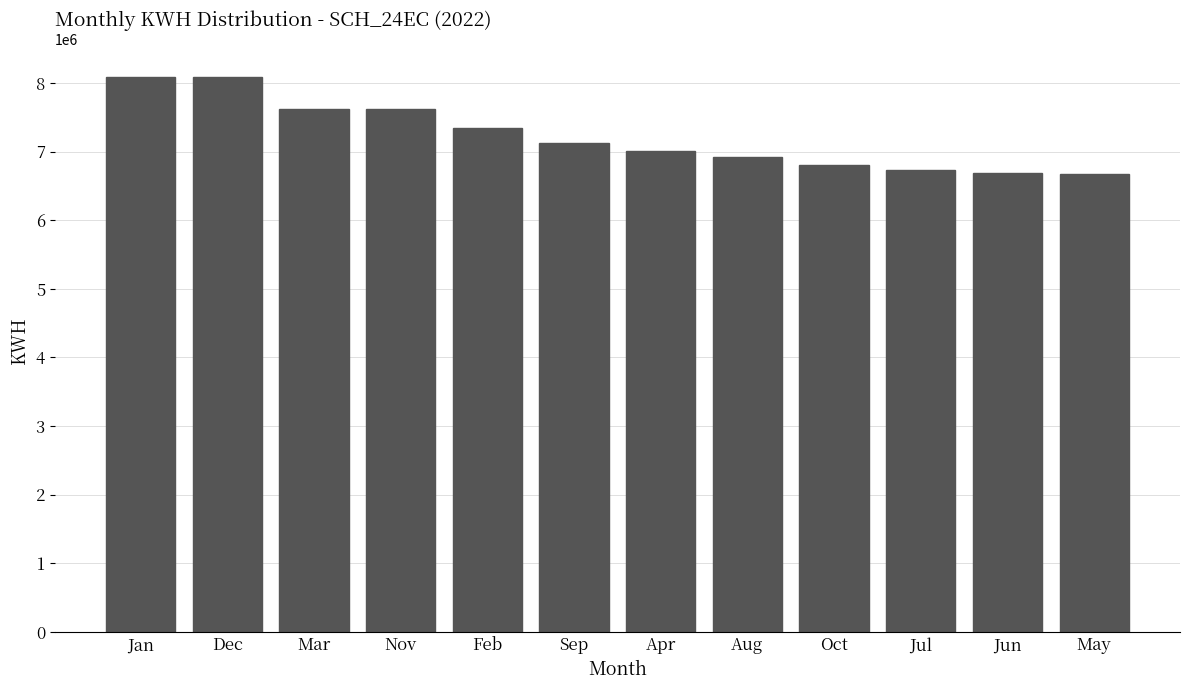

What is the ratio of the value at Jan to the value at Jun?

1.2